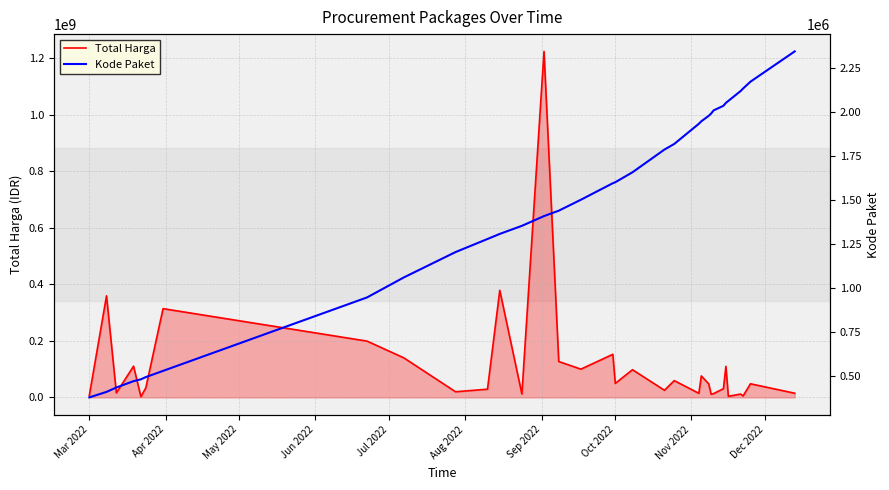

What position from the left is Jul 2022?

5